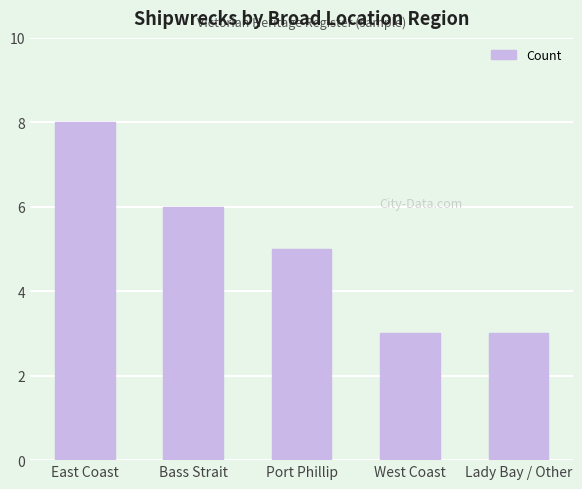

What is the maximum value shown in the chart?

8